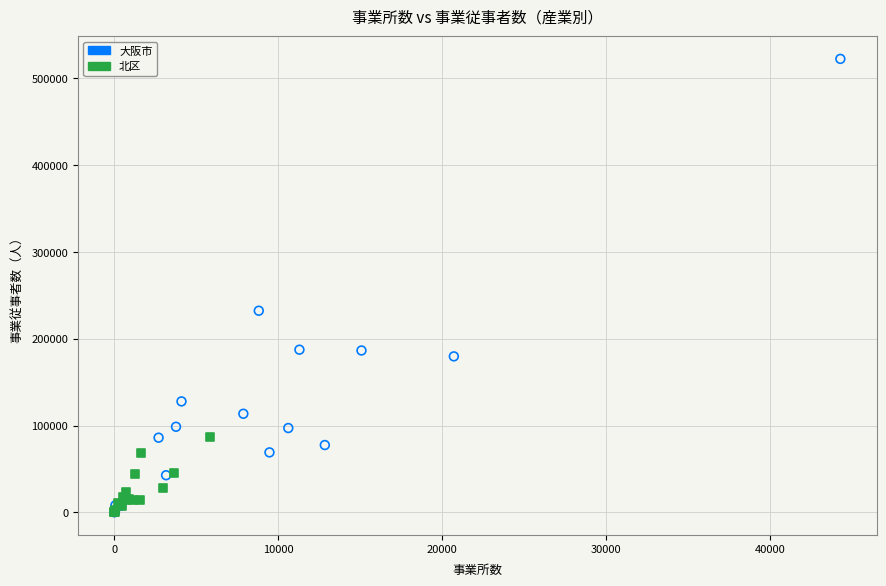

Which series has the widest spread of Y values?

大阪市